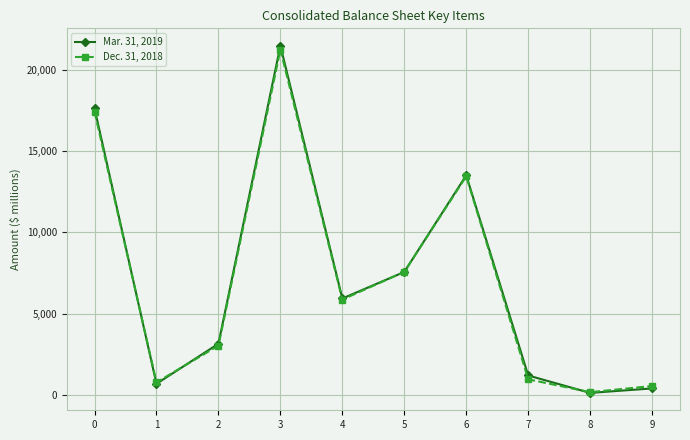

What is the difference between the Dec. 31, 2018 values at 3 and 1?

20442